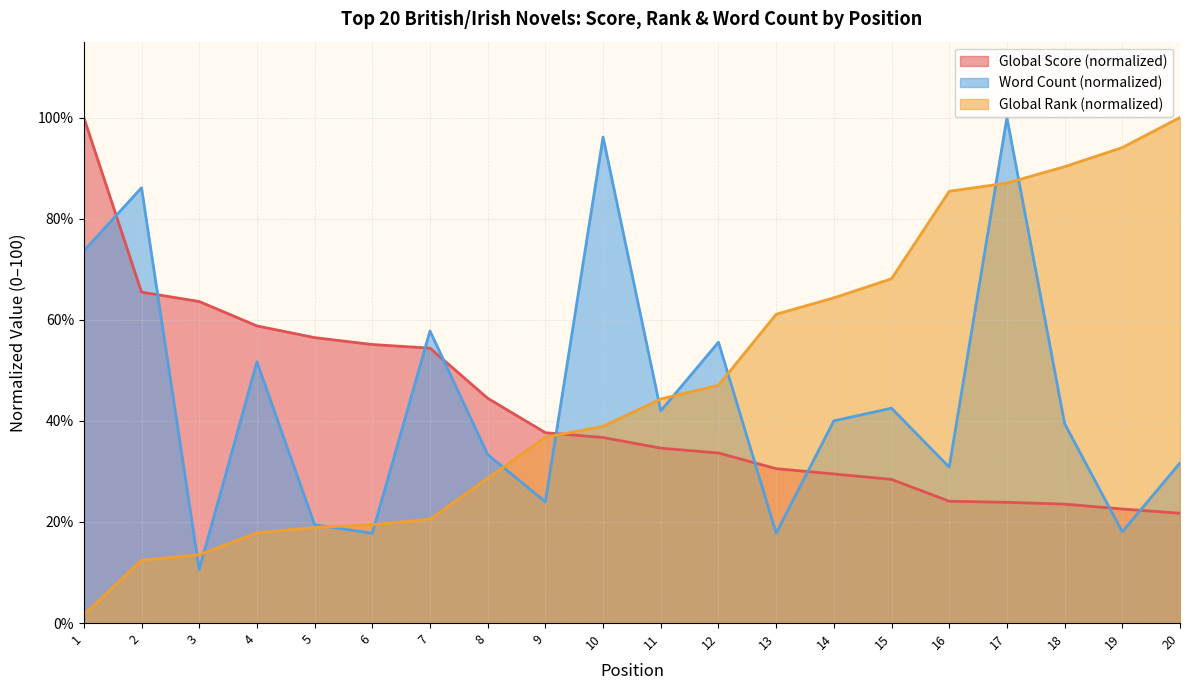

How many distinct data groups are displayed?

3